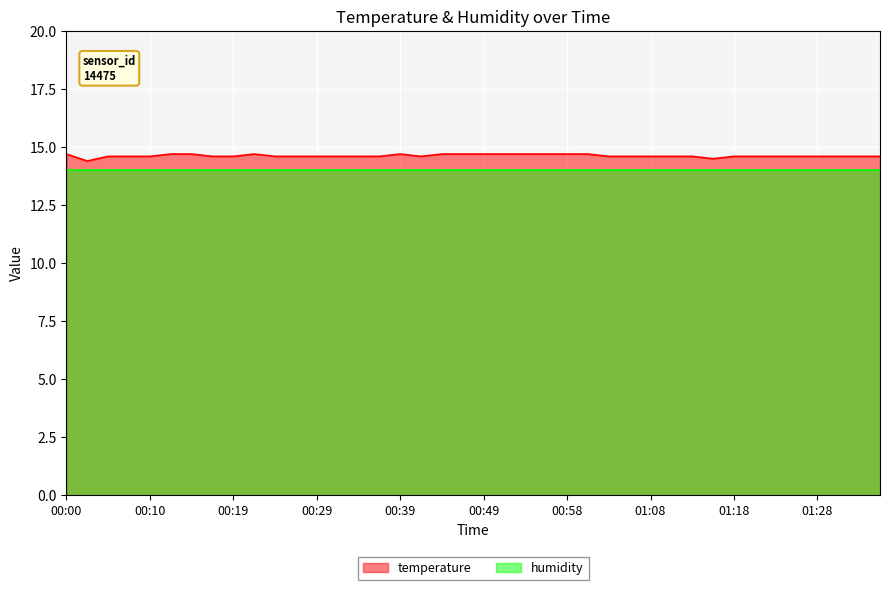

Which category has the highest value across all series?

00:00